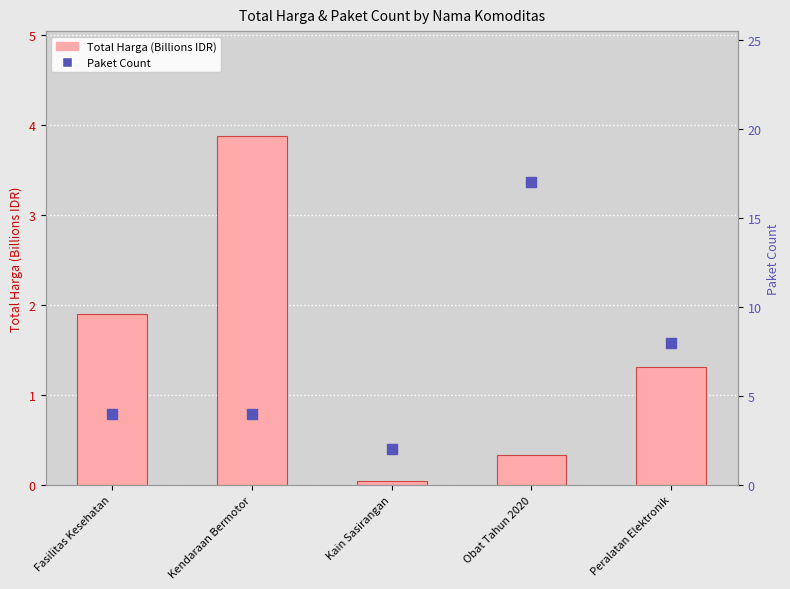

Which series has the largest total across all categories?

Paket Count